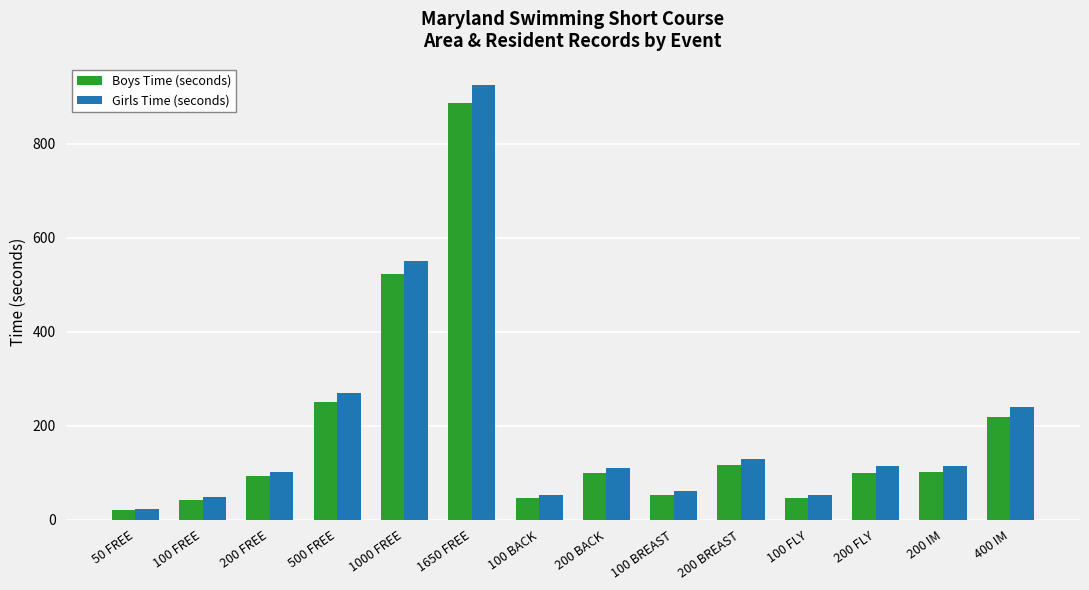

Where is Girls Time (seconds) nearest to the value 473?

1000 FREE